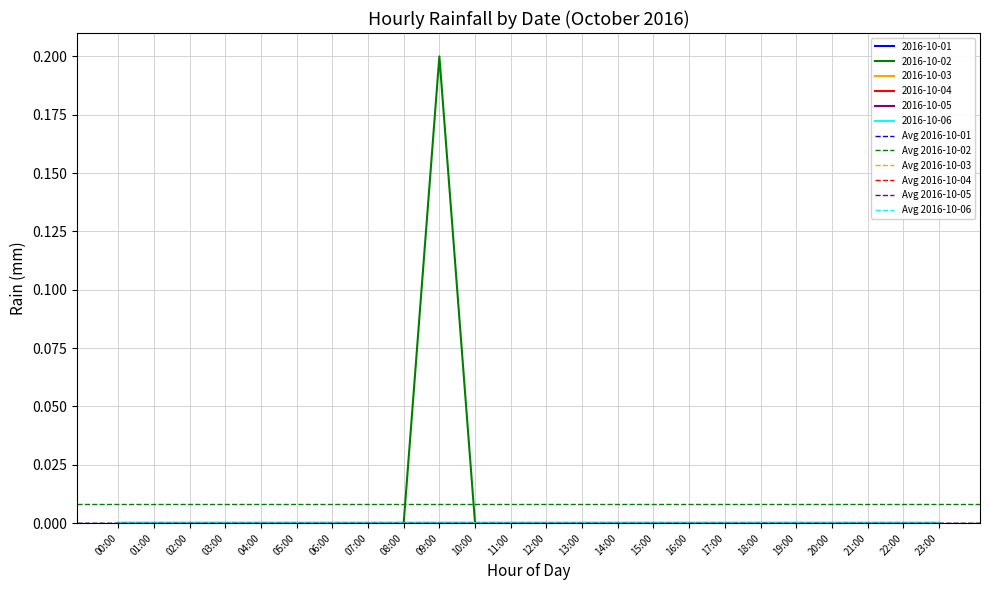

At which category is the sum across all series the highest?

00:00